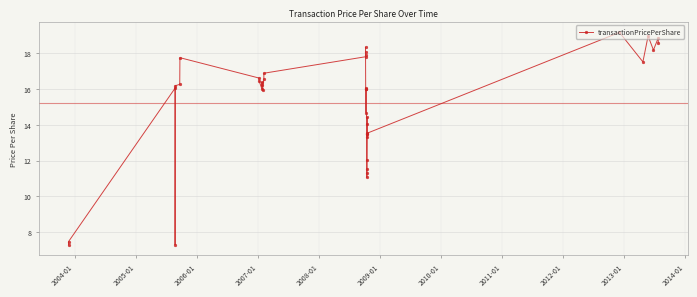

How many data points are less than 16?

15